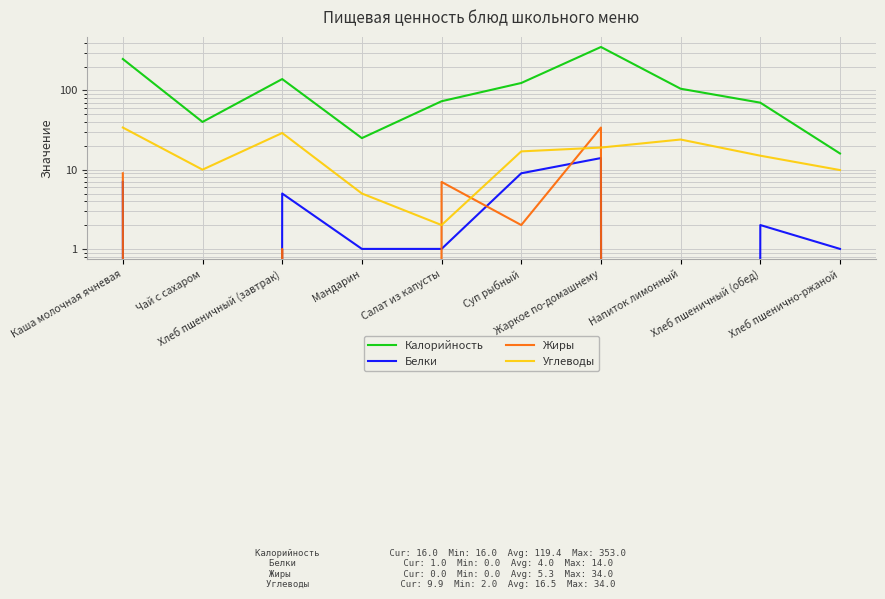

Which series has the largest total across all categories?

Калорийность